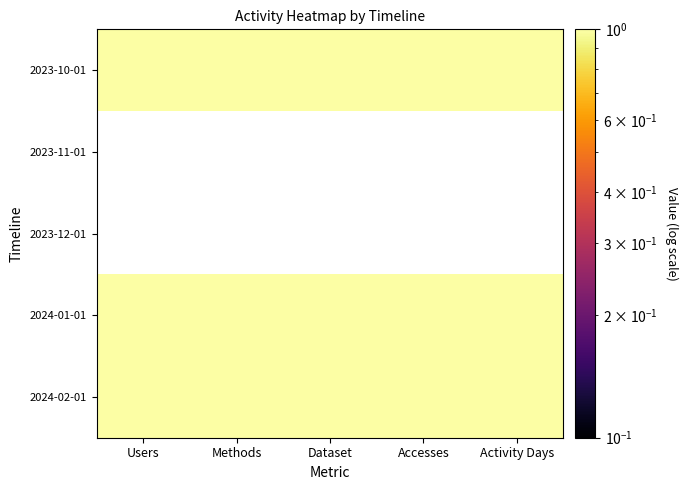

Which category has the lowest value in the 2024-01-01 series?

Users